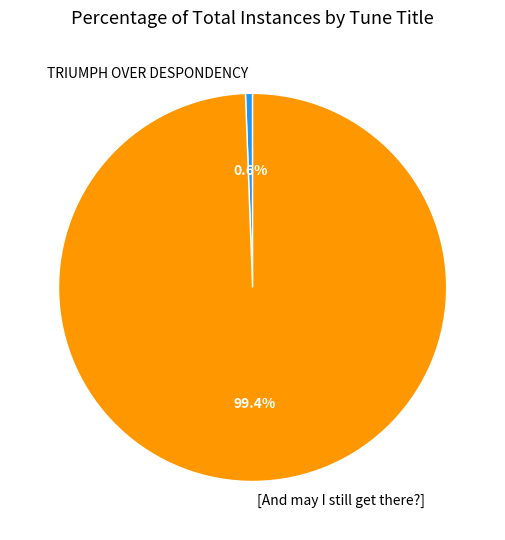

Is it true that TRIUMPH OVER DESPONDENCY is 13% of the pie?

False